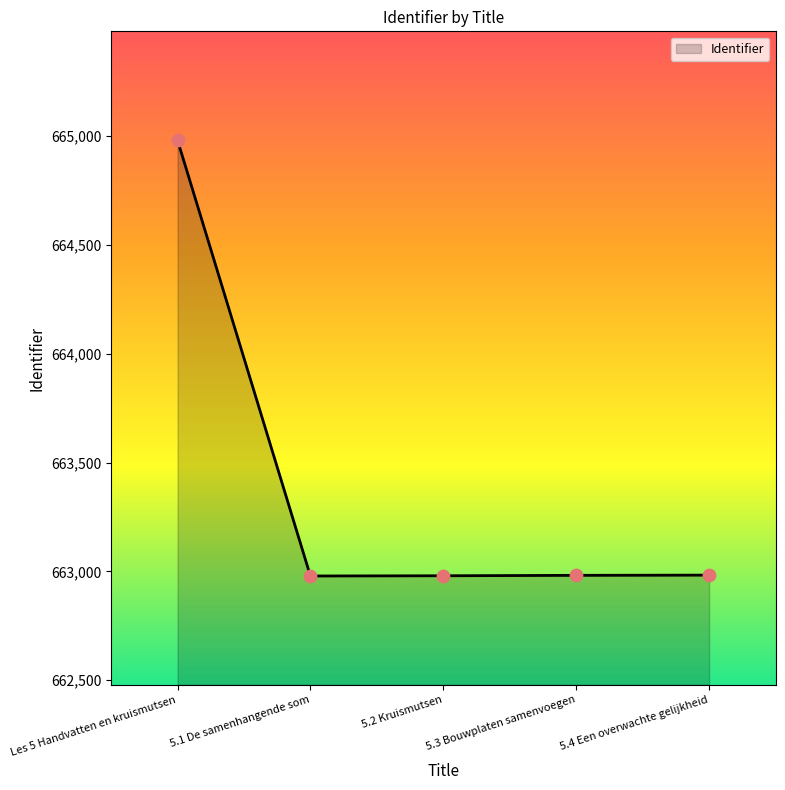

What is the change in value from 5.1 De samenhangende som to 5.3 Bouwplaten samenvoegen?

+3